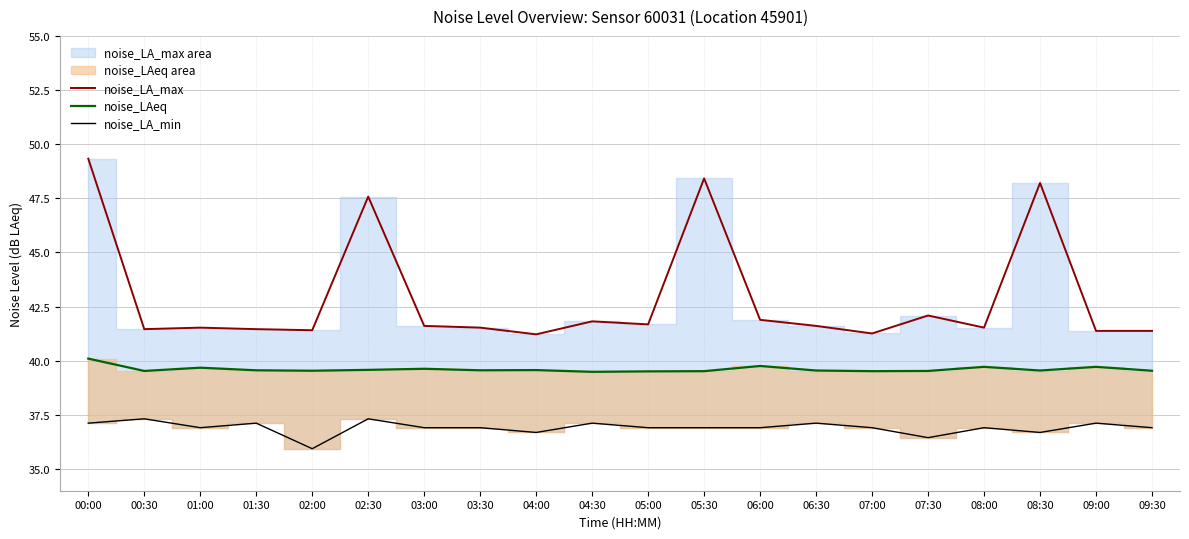

True or false: noise_LAeq and noise_LA_max cross at least once.

False